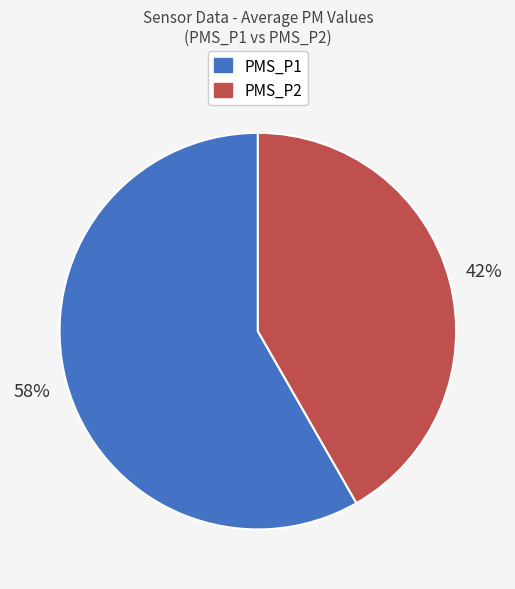

How many slices are in this pie chart?

2